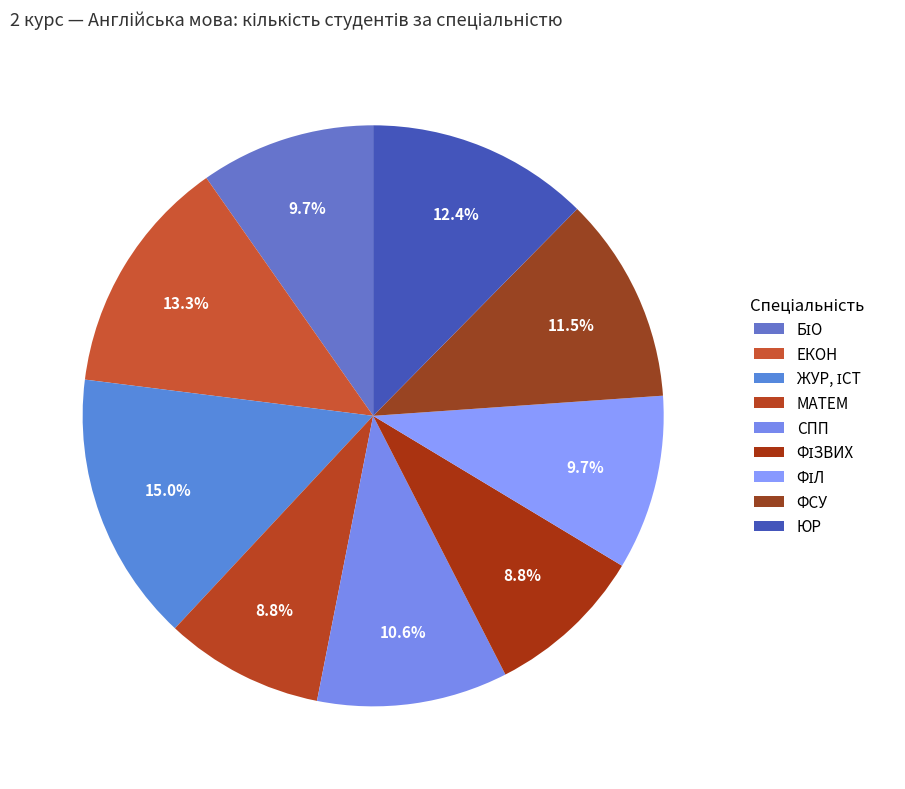

To the nearest percent, what is the combined percentage of ФІЛ and ЖУР, ІСТ?

25%